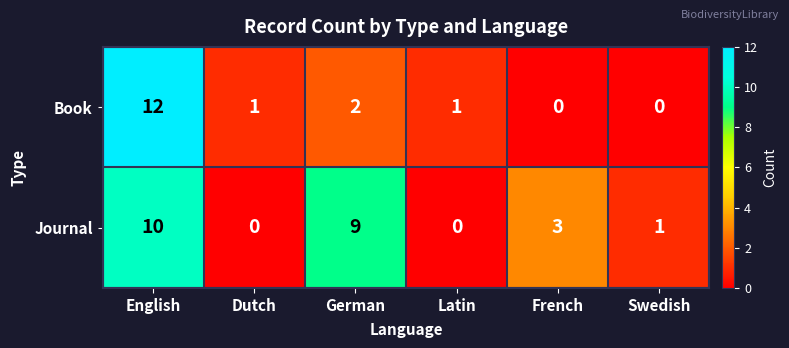

How many values in Journal are above zero?

4